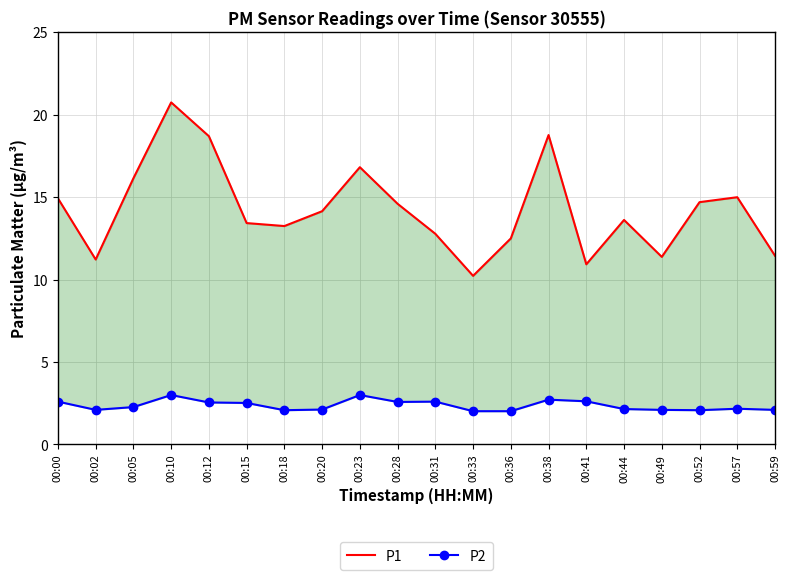

Is the value of P1 at 00:12 greater than the value of P2 at 00:23?

Yes